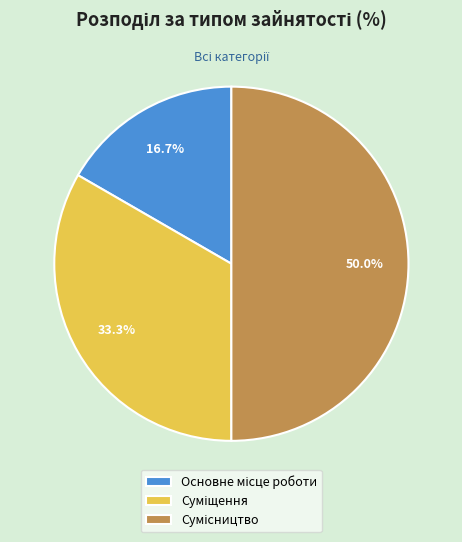

How many segments does this pie chart have?

3